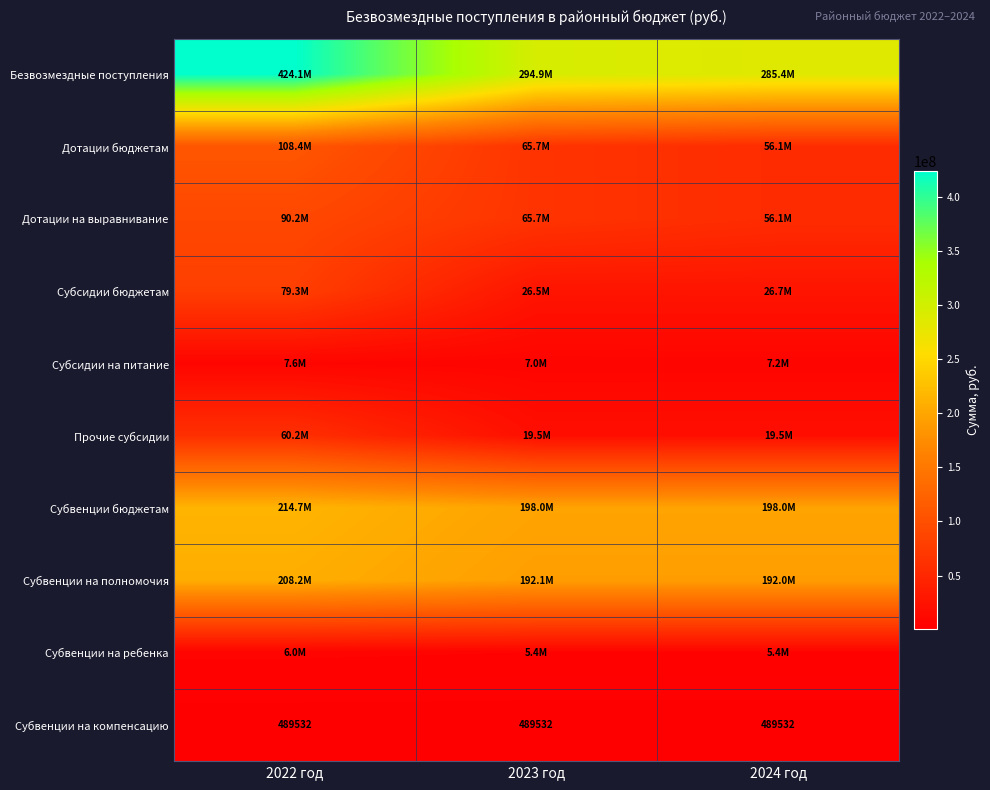

Which series has the largest range (max minus min)?

Безвозмездные поступления